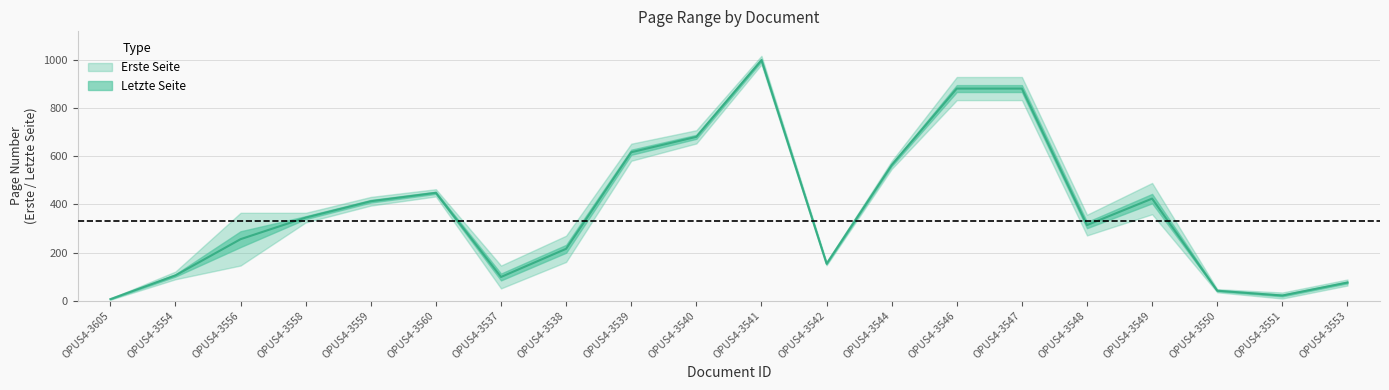

Reading left to right, list all the values displayed in this chart.

OPUS4-3605=6.5	OPUS4-3554=105.0	OPUS4-3556=255.5	OPUS4-3558=345.0	OPUS4-3559=413.0	OPUS4-3560=448.0	OPUS4-3537=98.5	OPUS4-3538=215.5	OPUS4-3539=616.5	OPUS4-3540=680.5	OPUS4-3541=999.0	OPUS4-3542=153.5	OPUS4-3544=563.5	OPUS4-3546=881.0	OPUS4-3547=881.0	OPUS4-3548=314.0	OPUS4-3549=424.0	OPUS4-3550=41.5	OPUS4-3551=21.5	OPUS4-3553=75.5